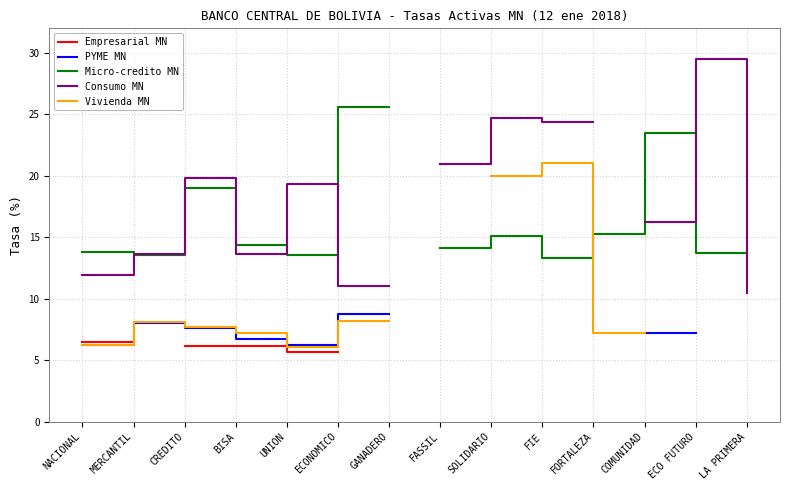

What position from the right is FORTALEZA?

4